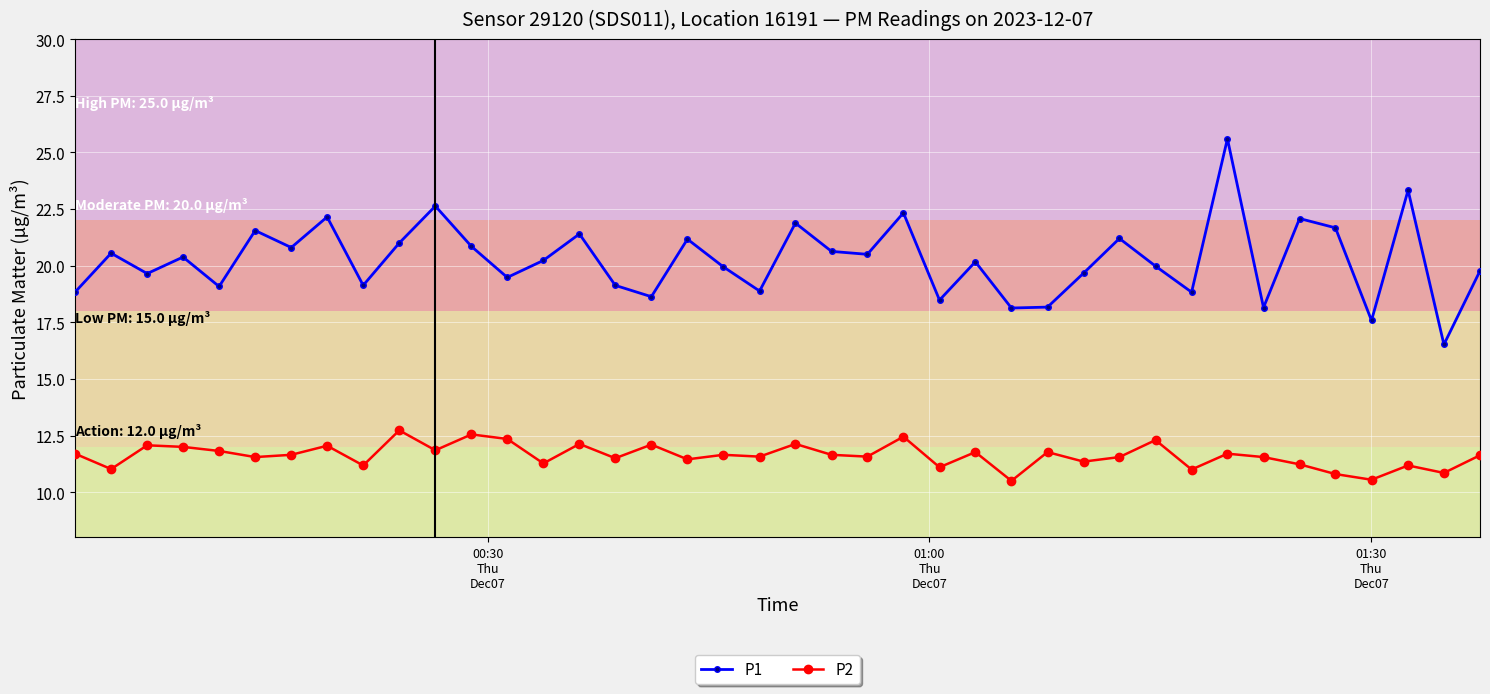

Rank the series by their average value, from lowest to highest.

P2, P1